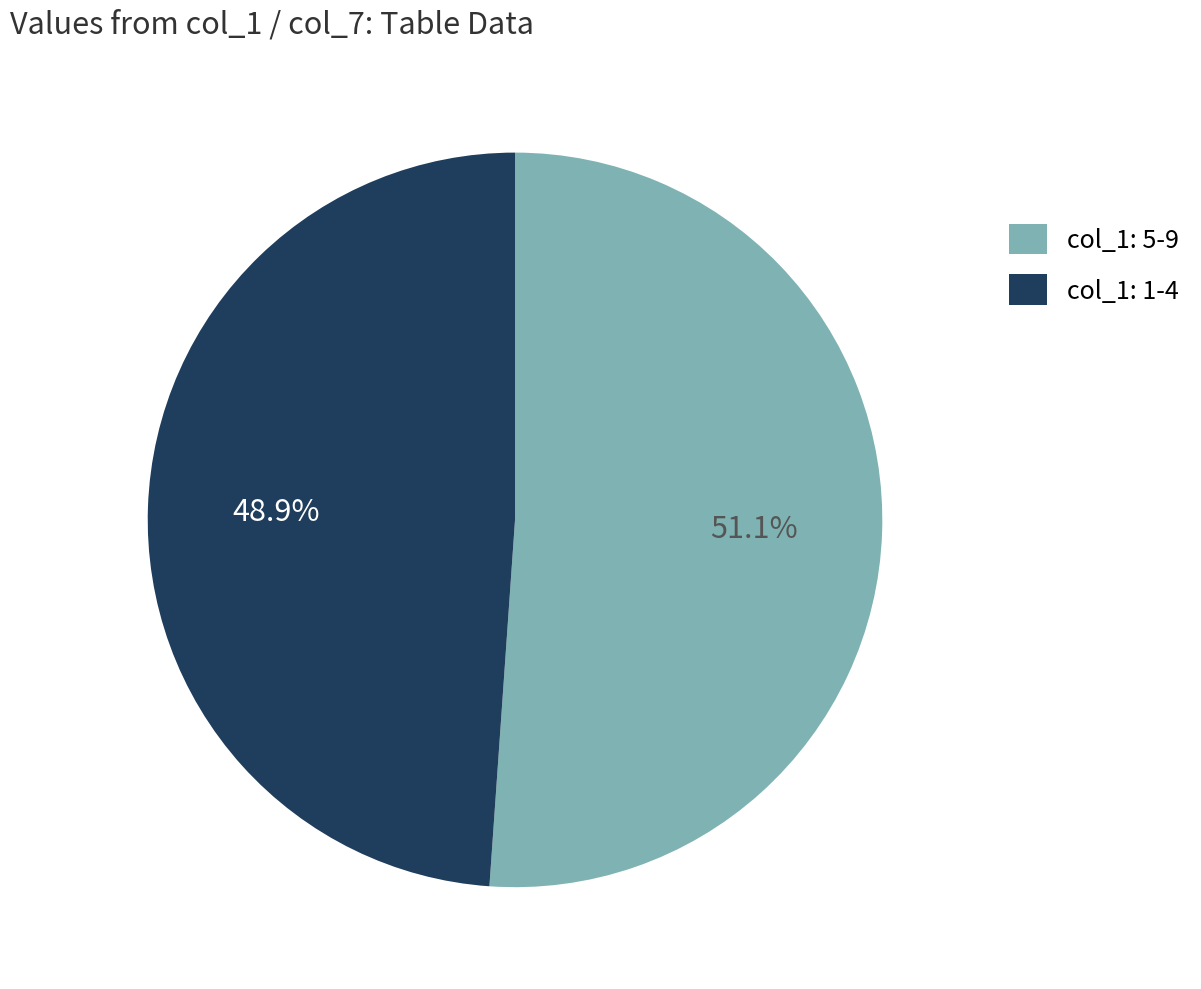

What is the largest slice in the pie chart?

col_1: 5-9